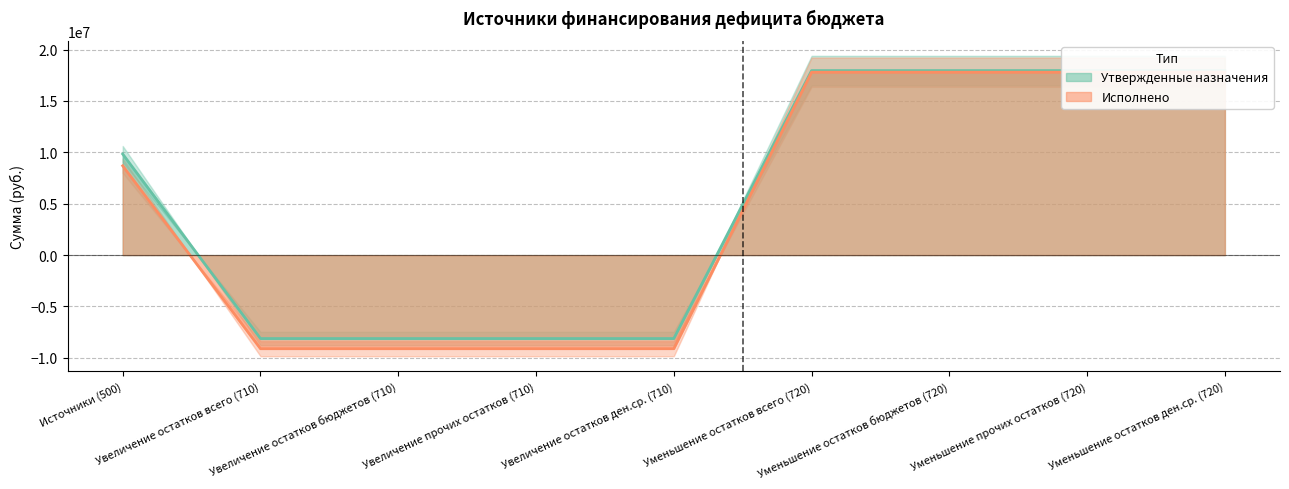

Is it true that Исполнено equals 8687969.2 at Источники (500)?

True